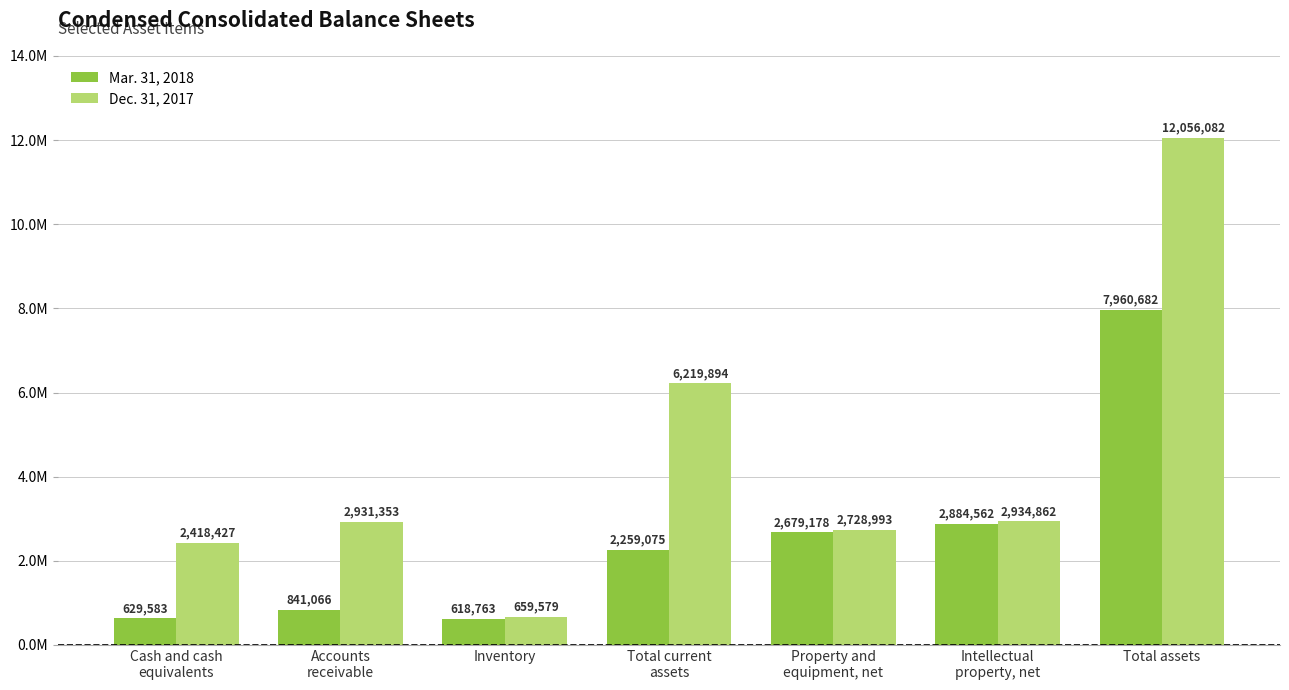

Are the bars grouped side by side (vs. stacked)?

Yes